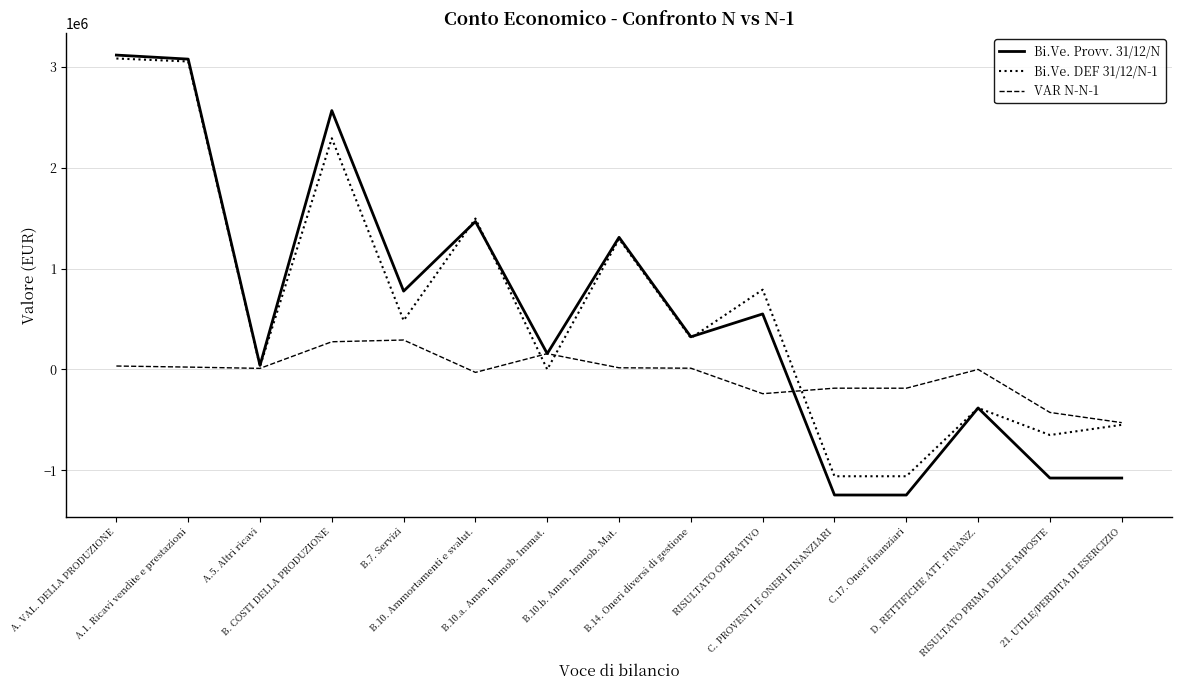

What is the smallest value displayed?

-1246139.3